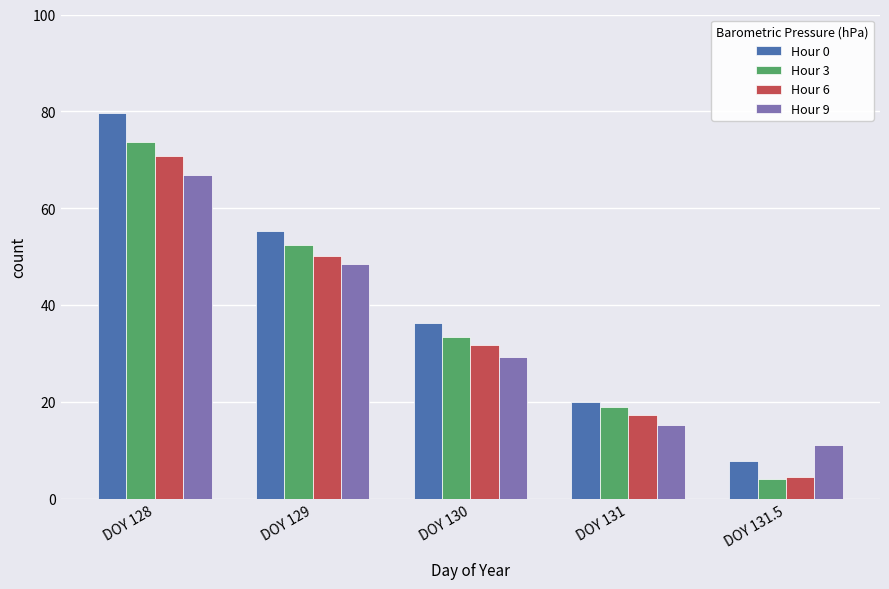

At which label is Hour 6 closest to 37?

DOY 130